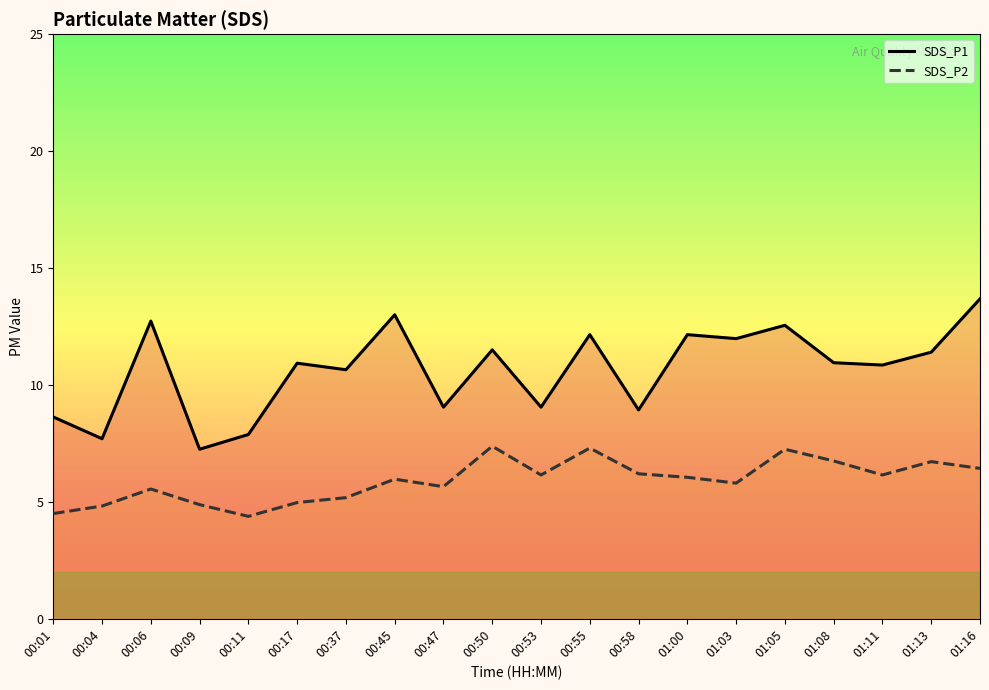

List the series in order of their peak value, lowest first.

SDS_P2, SDS_P1